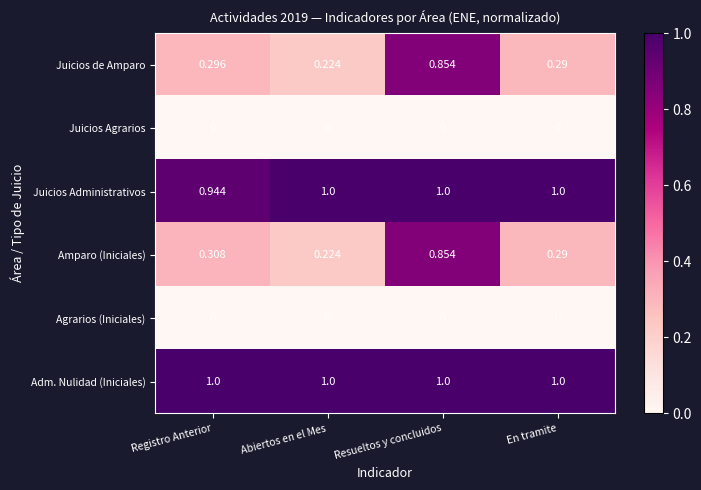

What is the spread (max minus min) of values at En tramite?

1.0